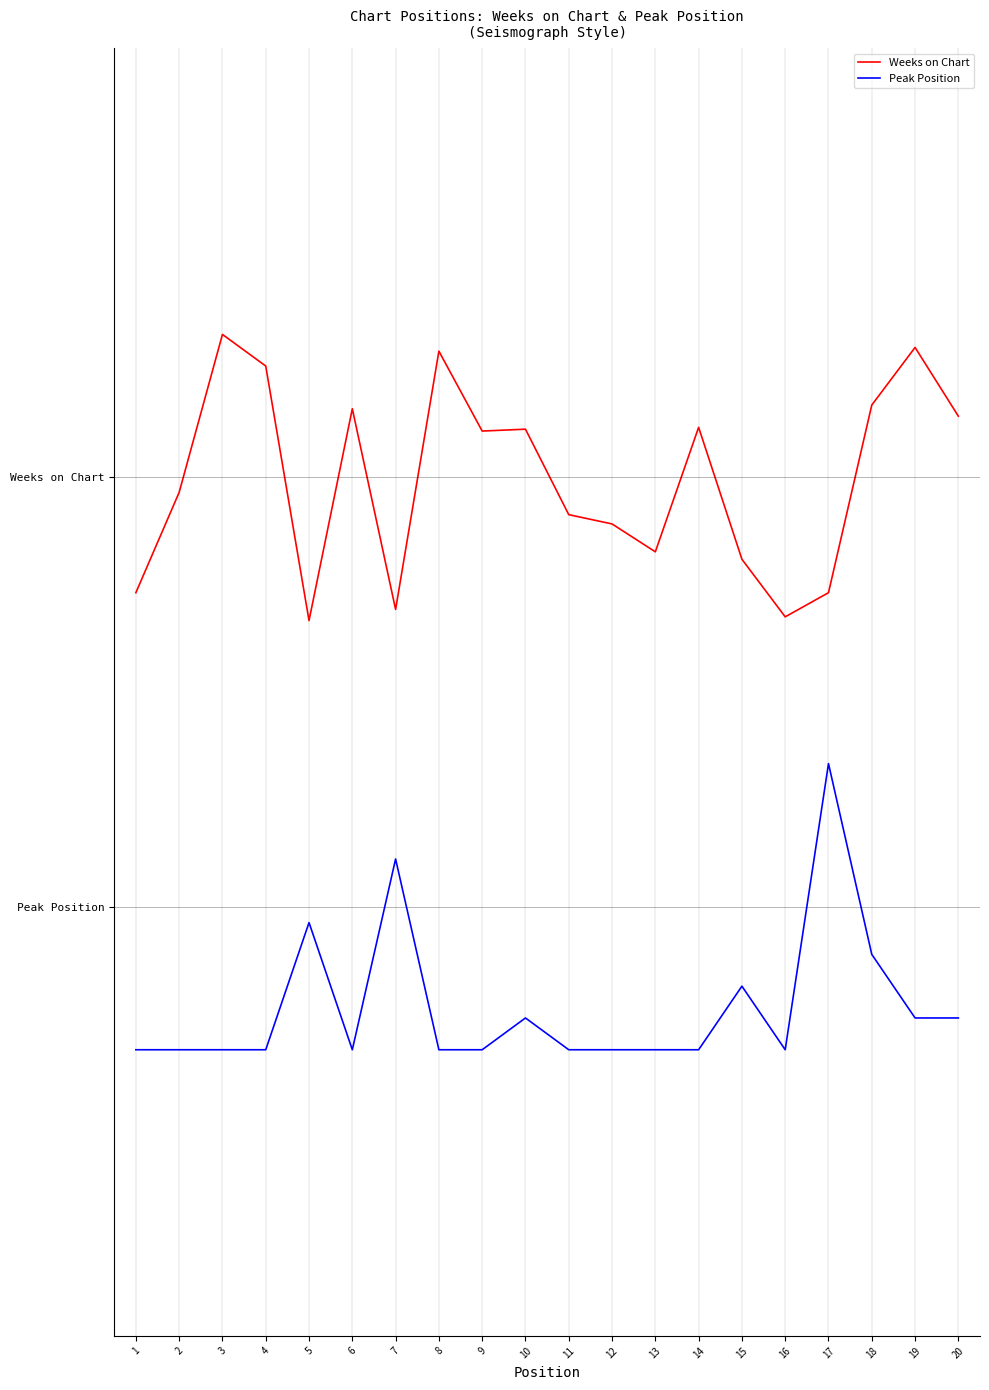

What are all the series names shown in the legend?

Weeks on Chart, Peak Position